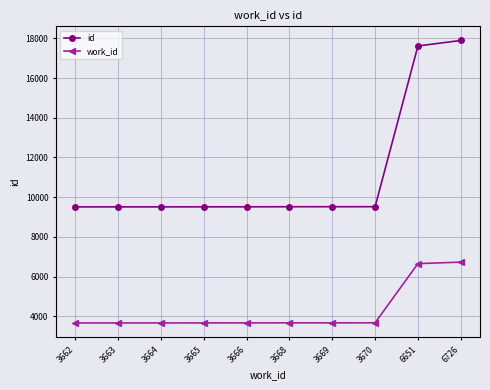

What is the total value across all series at 3665?

13176